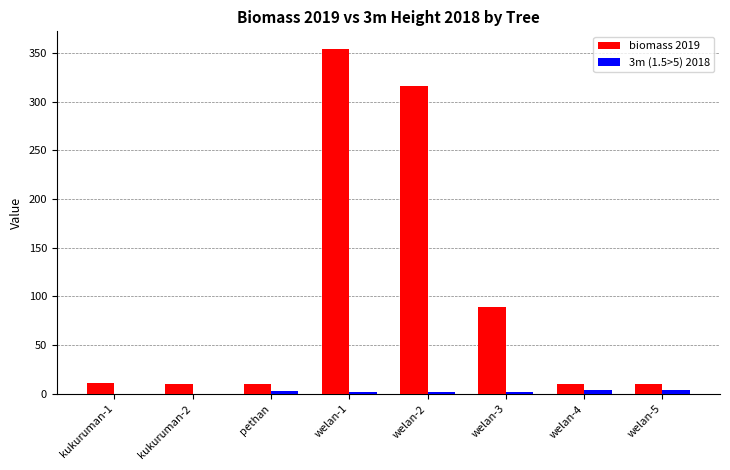

Are the bars grouped side by side (vs. stacked)?

Yes